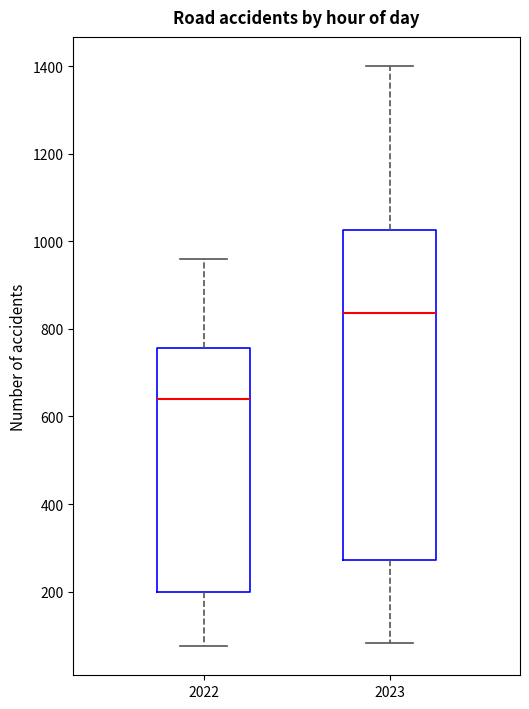

Reading left to right, read every box against the y-axis: the position of its median line, the range the box covers, and the ends of its whiskers. The values are not printed on the chart, so give them approximately, as read against the axis.

2022: median 640, box 200 to 760, whiskers 80 to 960
2023: median 840, box 280 to 1020, whiskers 80 to 1400